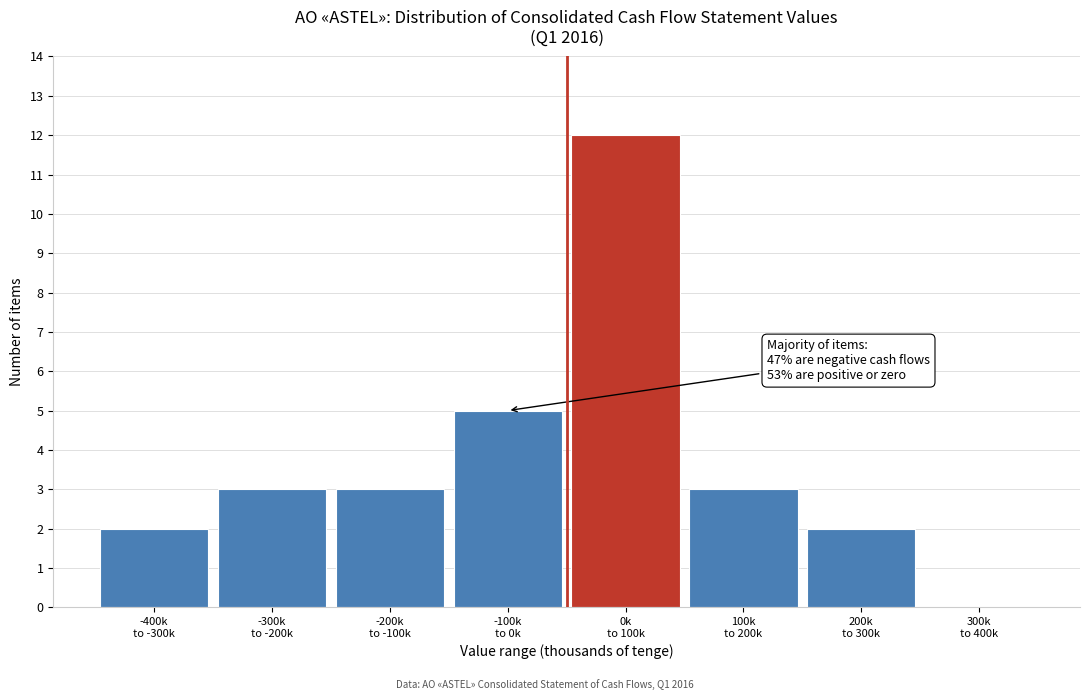

What is the sum of all values?

30